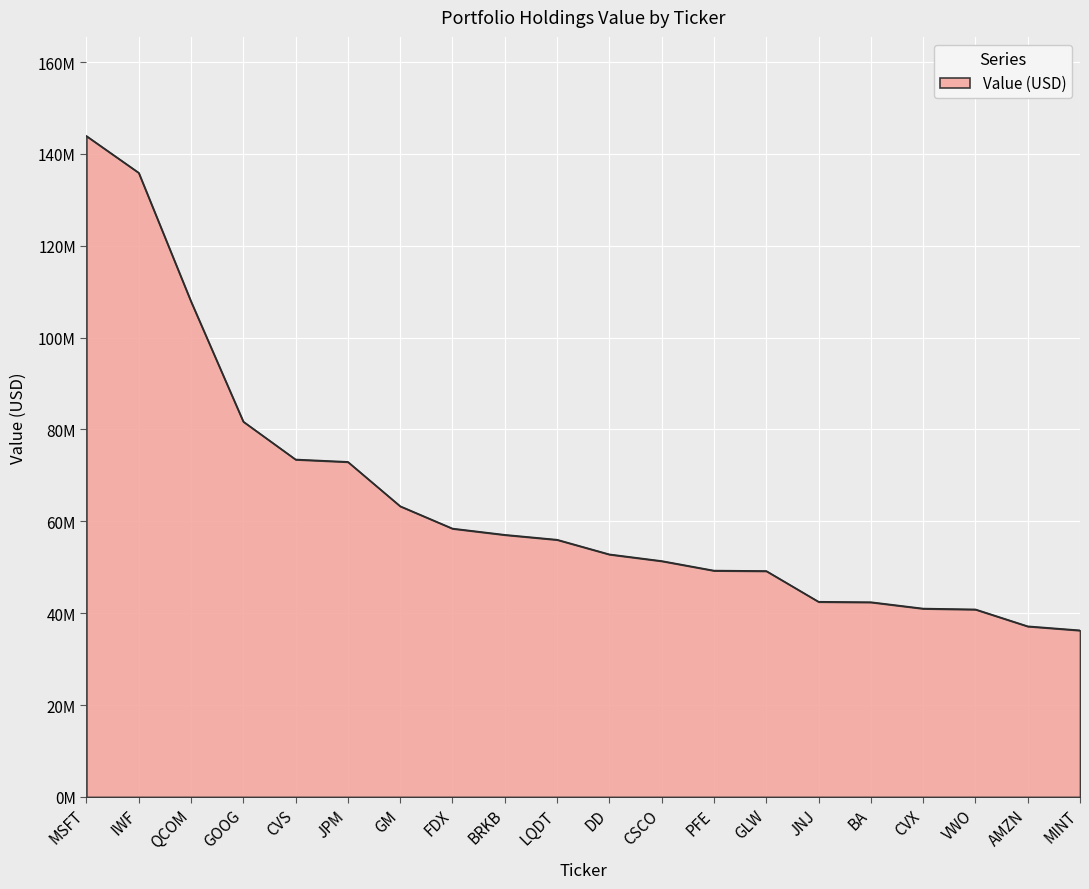

Does the chart display data point markers on the line(s)?

No